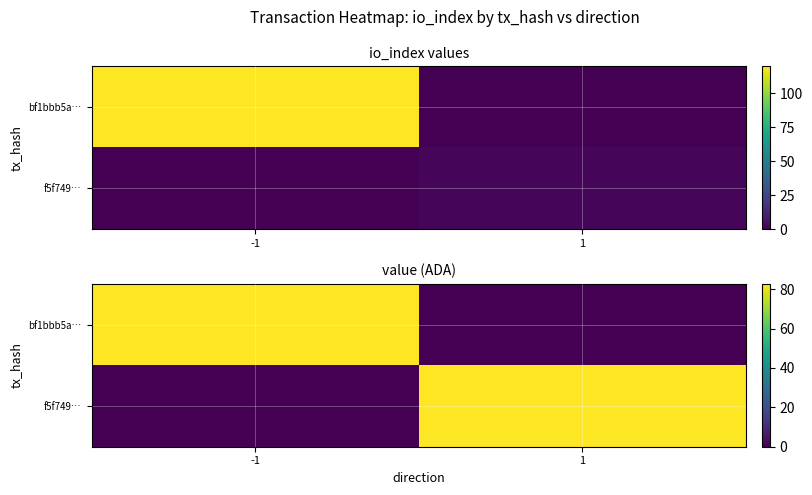

True or false: f5f749… has a value of 82.7 at 1.

True